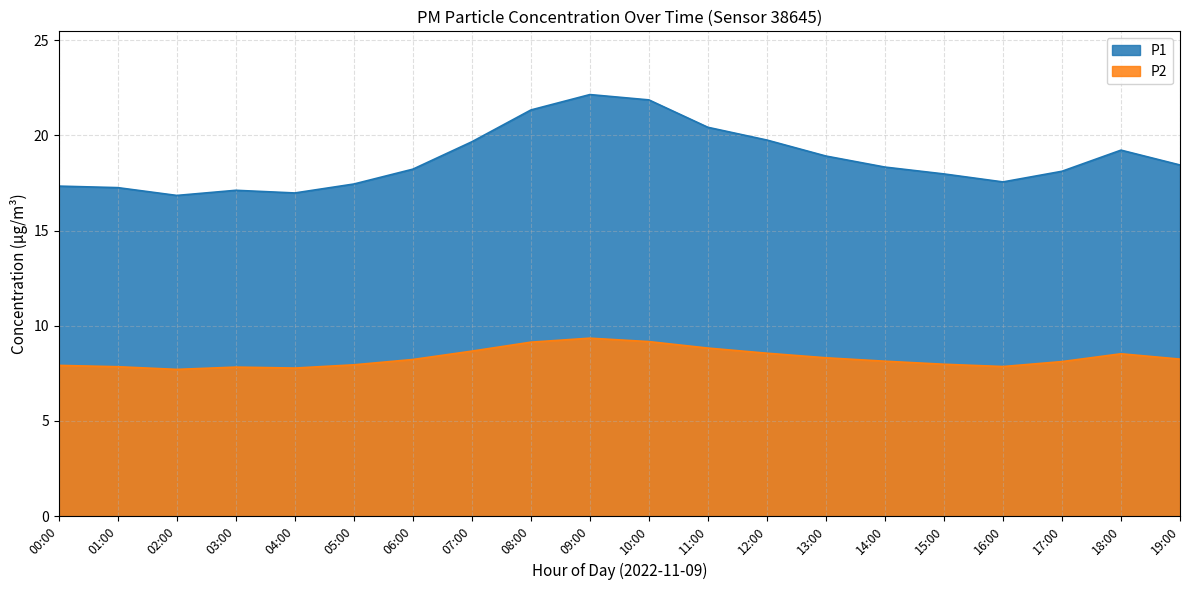

Which category has the highest value in the P2 series?

09:00